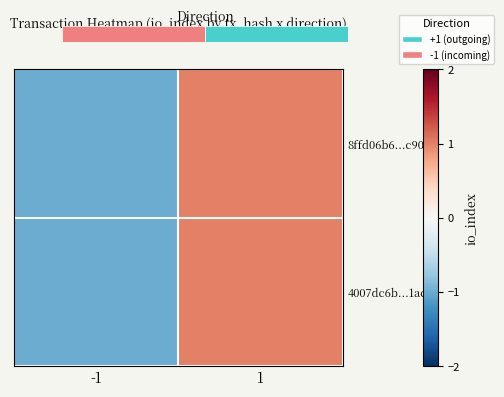

What is the total value across all series at -1?

-2